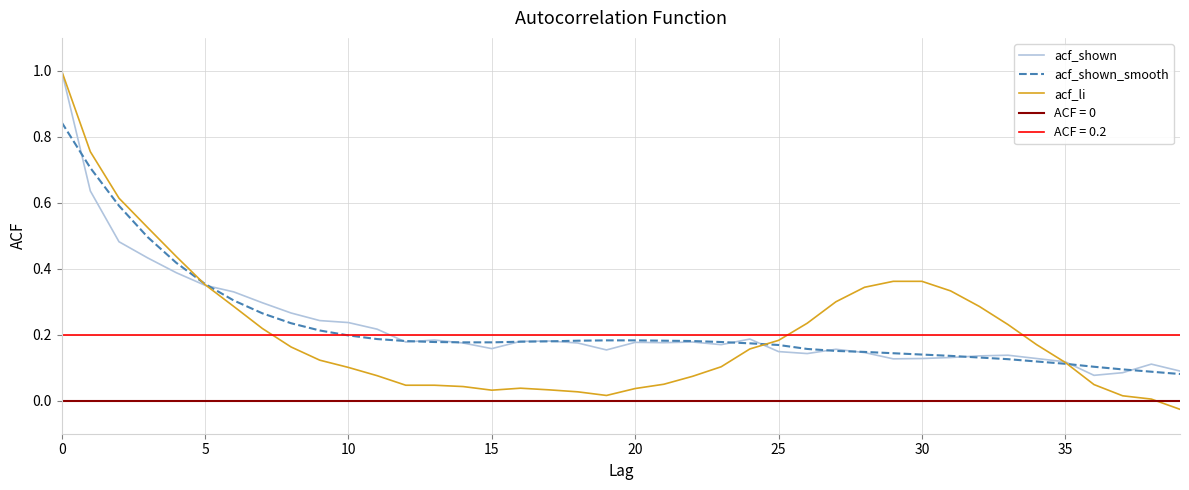

How many lines are shown in the chart?

3